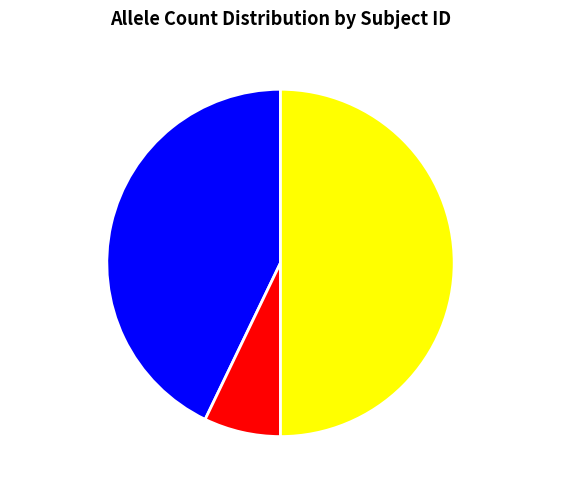

Rank the categories by value from highest to lowest.

613985.G.17.3, 613985.G.16, 613985.G.15.1